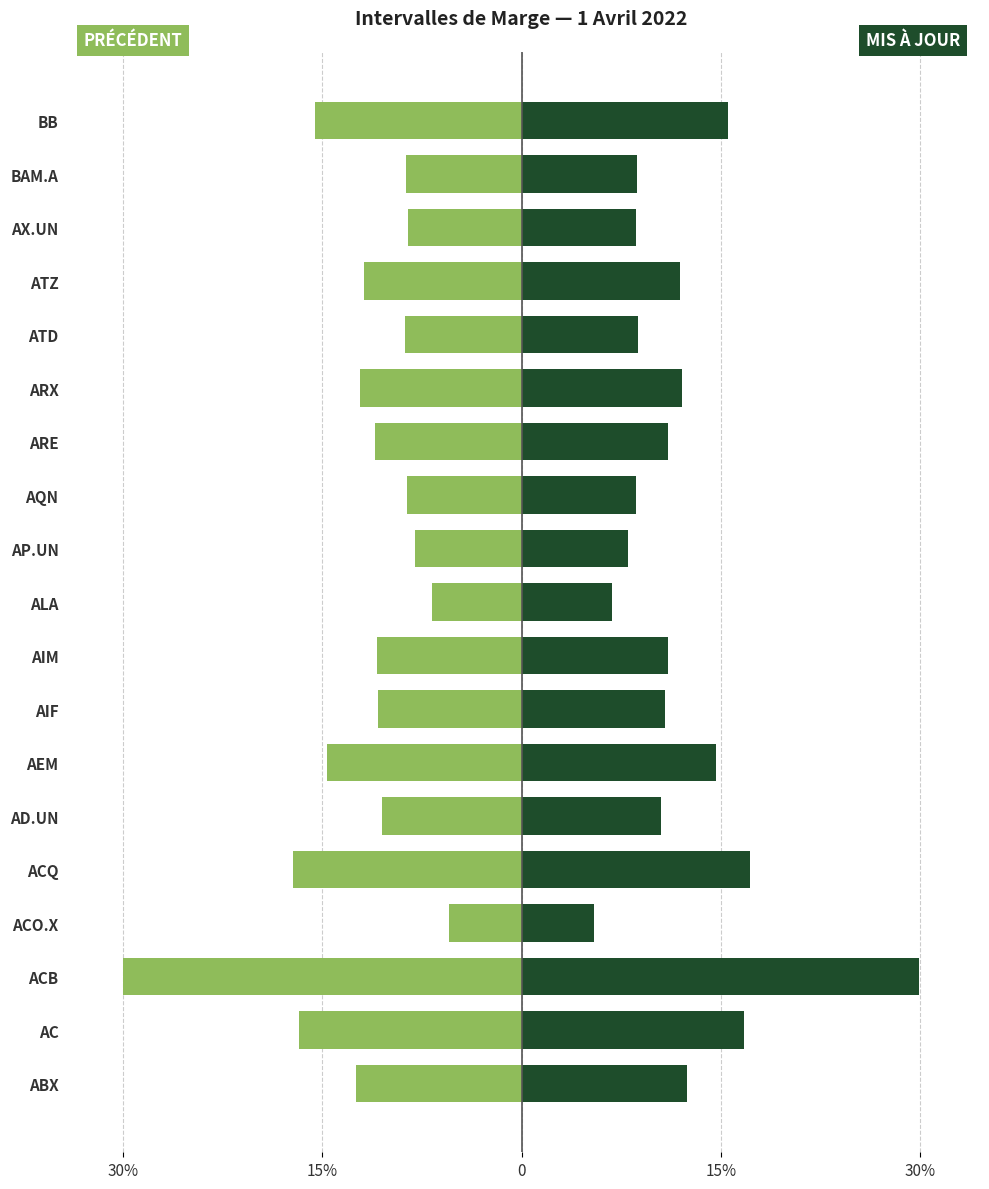

How many data points does each series have?

19